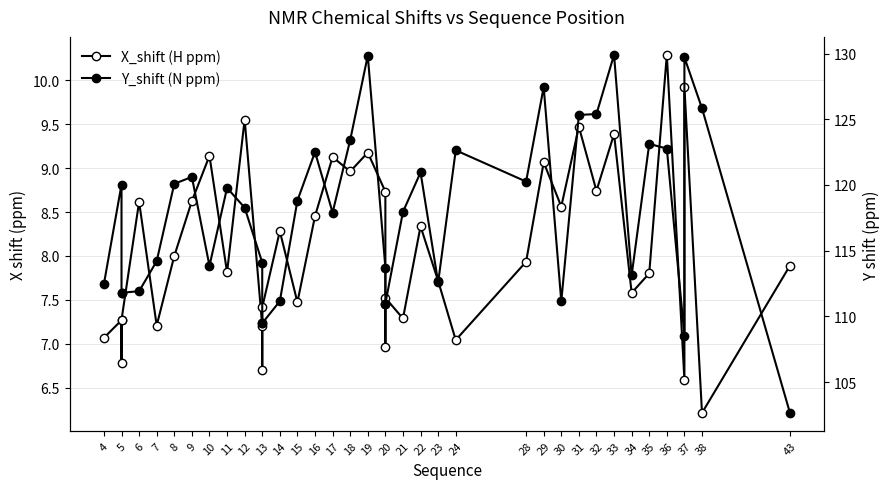

True or false: Y_shift (N ppm) and X_shift (H ppm) intersect in this chart.

False